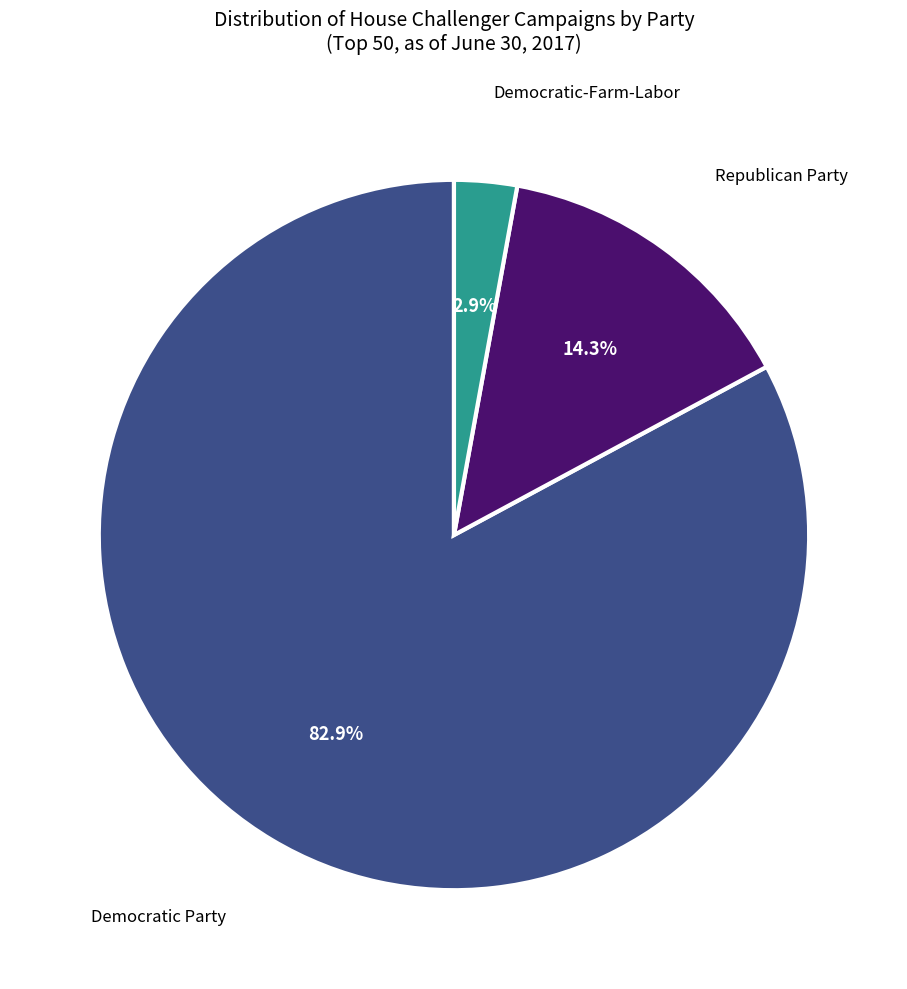

Is there any slice that represents more than half of the pie?

Yes